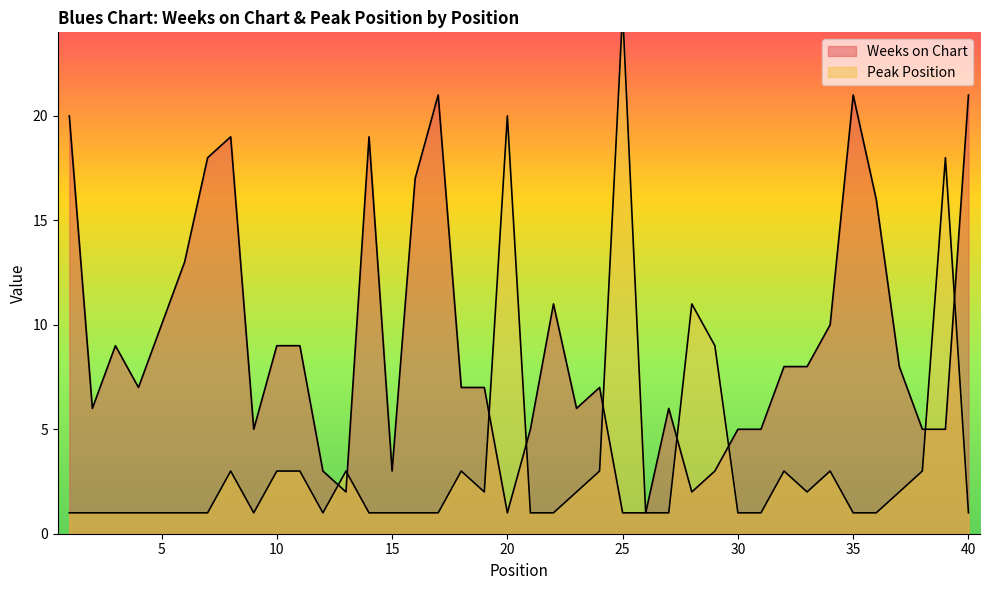

What is the sum of the Weeks on Chart values at 3 and 35?

30